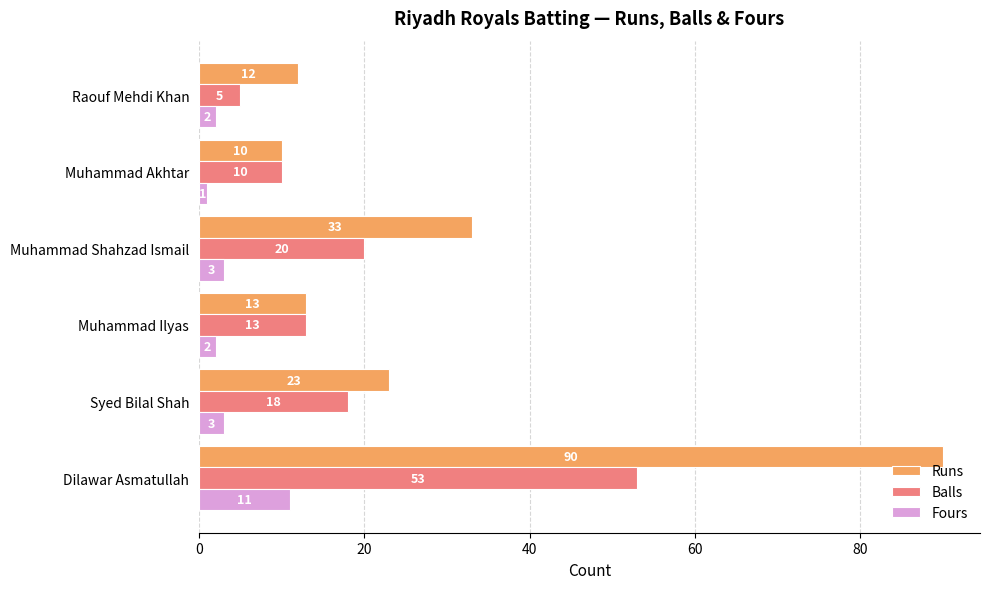

At Muhammad Shahzad Ismail, list the series in order from smallest to largest.

Fours, Balls, Runs